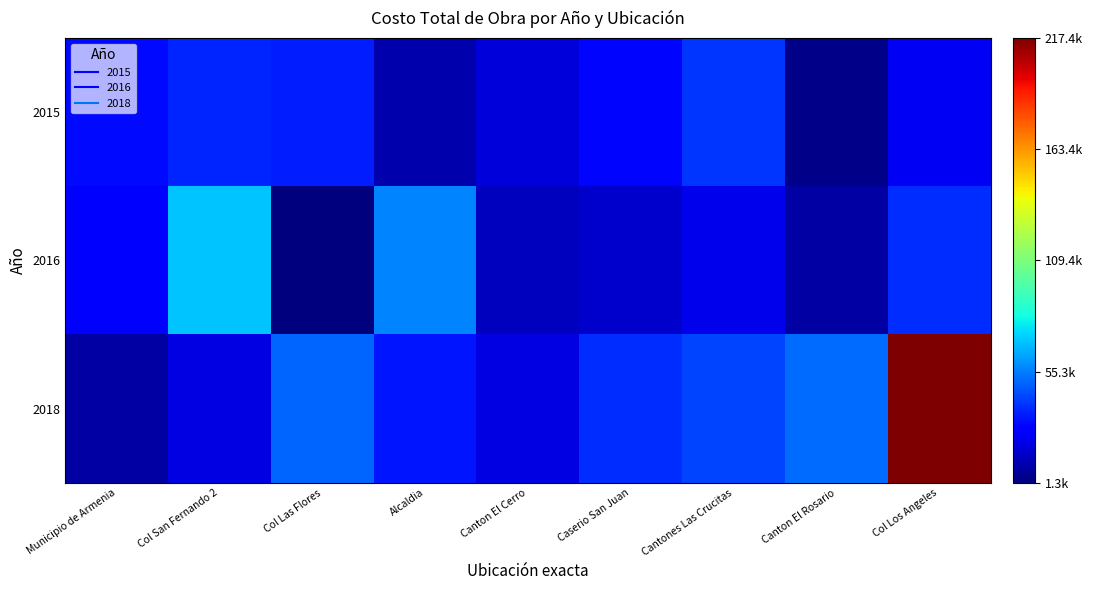

Between Alcaldia and Caserio San Juan, which series saw the biggest shift?

2016